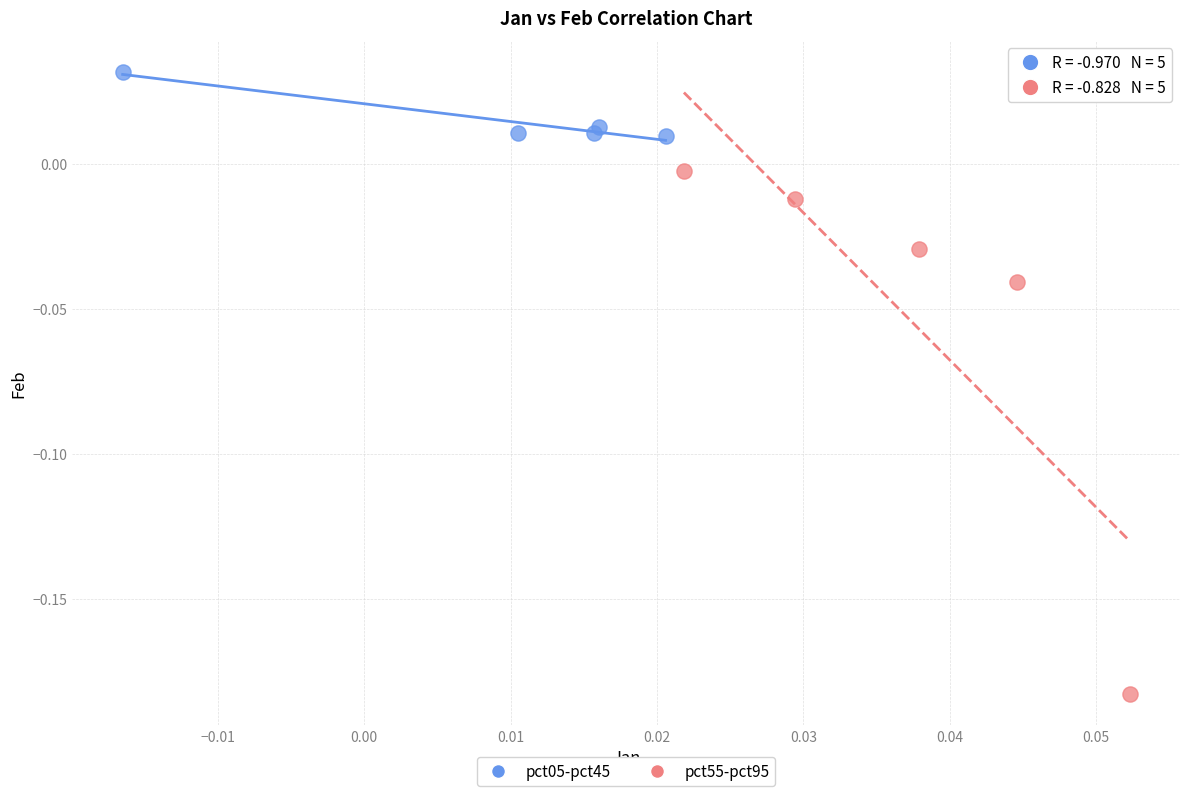

Which series has the largest Y range (max minus min)?

pct55-pct95